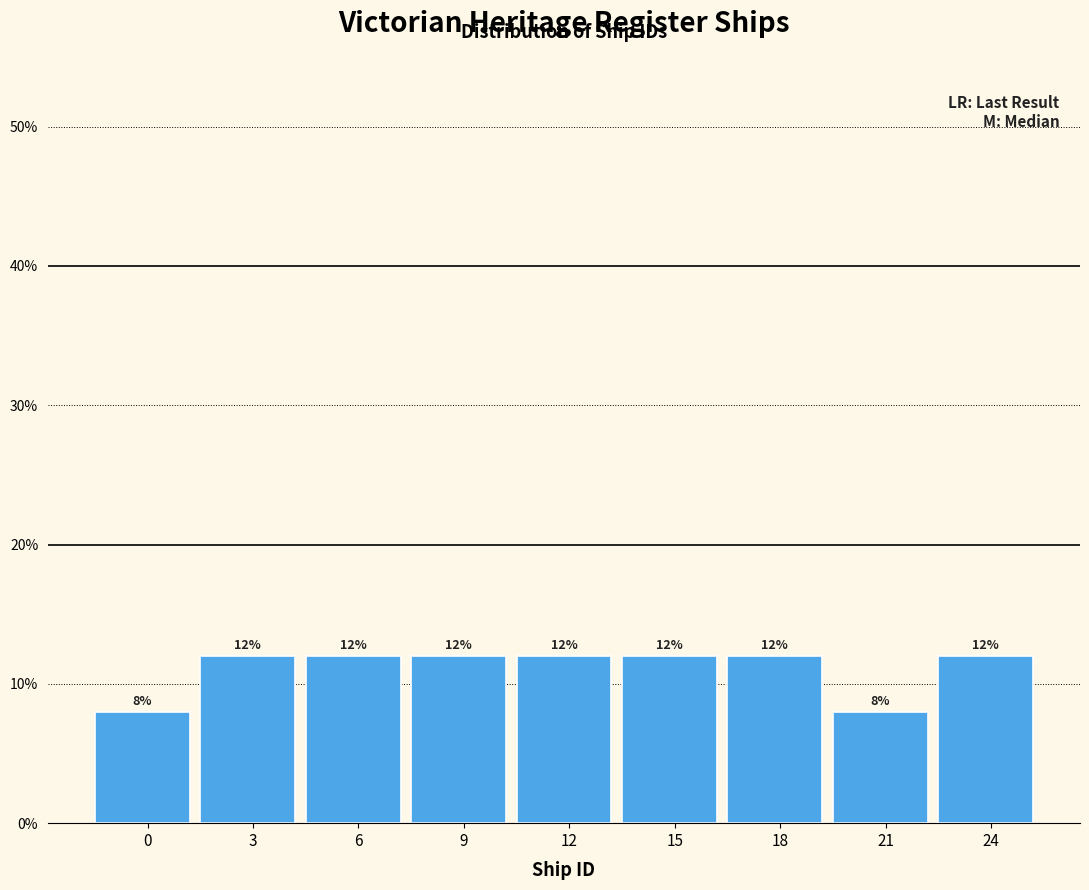

Reading right to left, extract all data points from this chart.

24=12	21=8	18=12	15=12	12=12	9=12	6=12	3=12	0=8